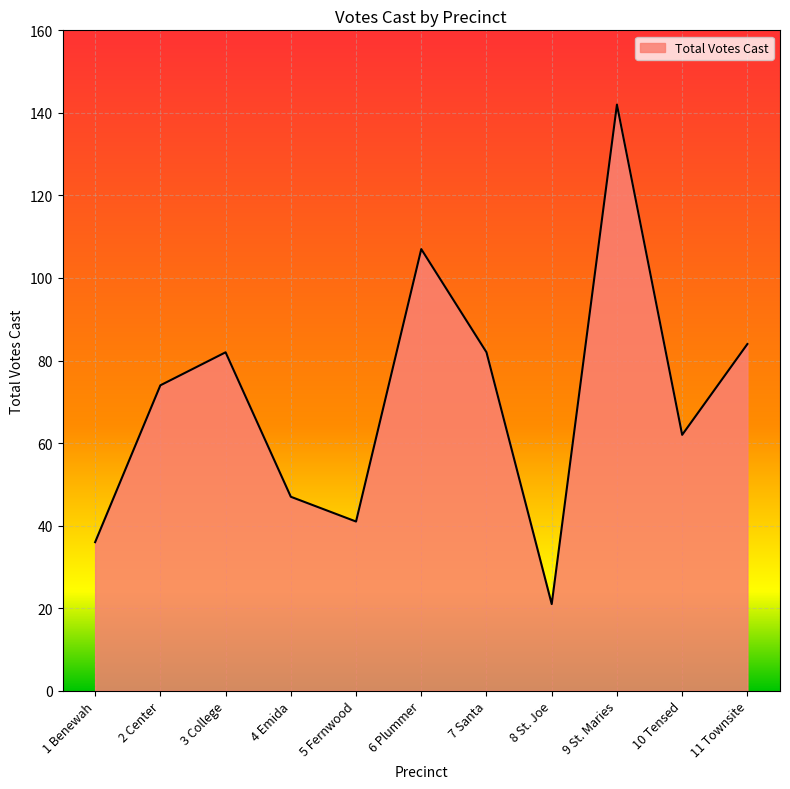

Does the chart have visible grid lines?

Yes